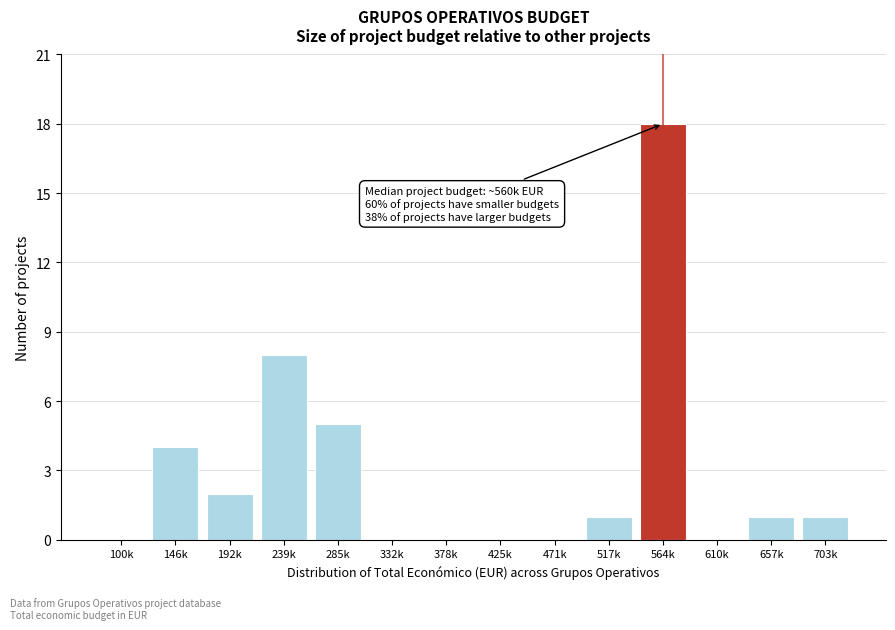

Reading right to left, transcribe all the data shown in this chart.

703k=1	657k=1	610k=0	564k=18	517k=1	471k=0	425k=0	378k=0	332k=0	285k=5	239k=8	192k=2	146k=4	100k=0